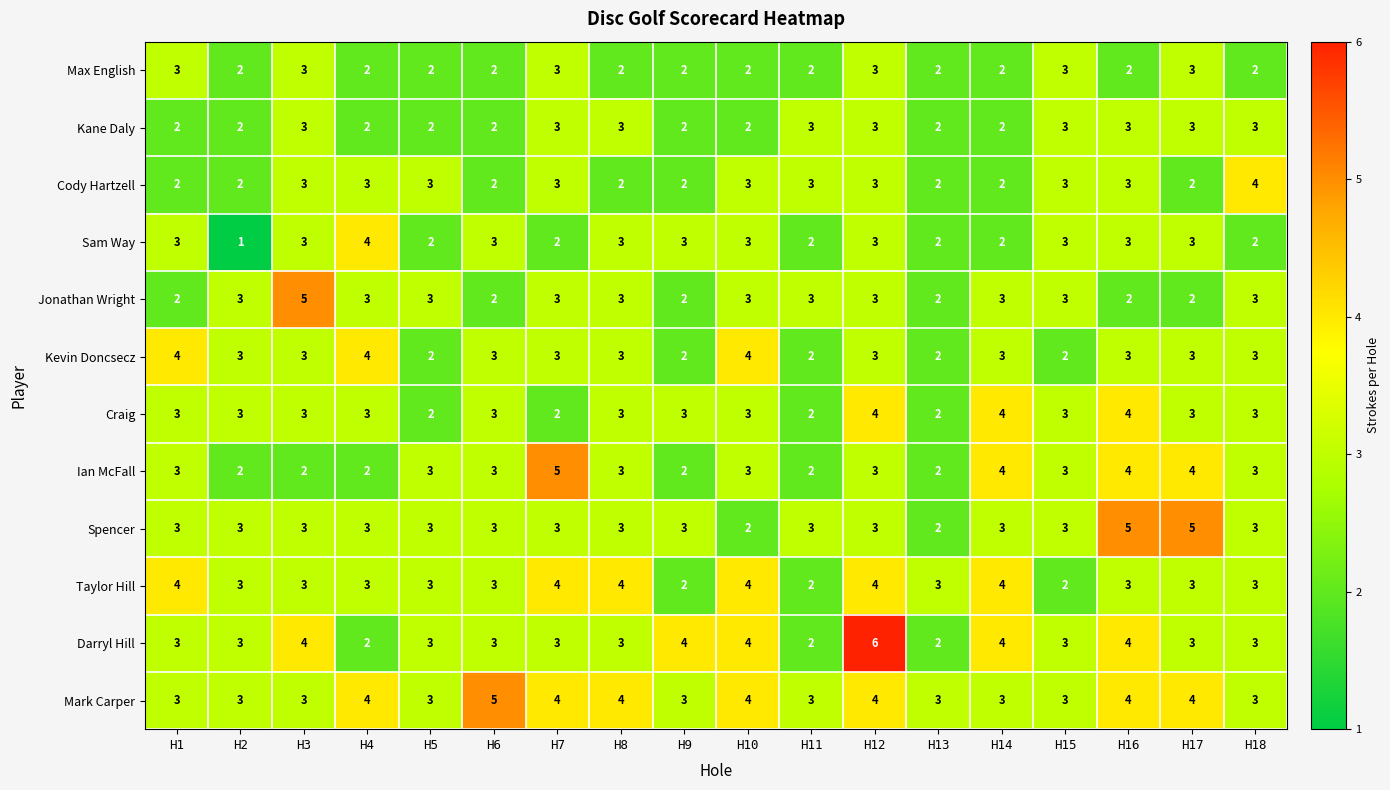

Which series changed the most between H2 and H15?

Sam Way